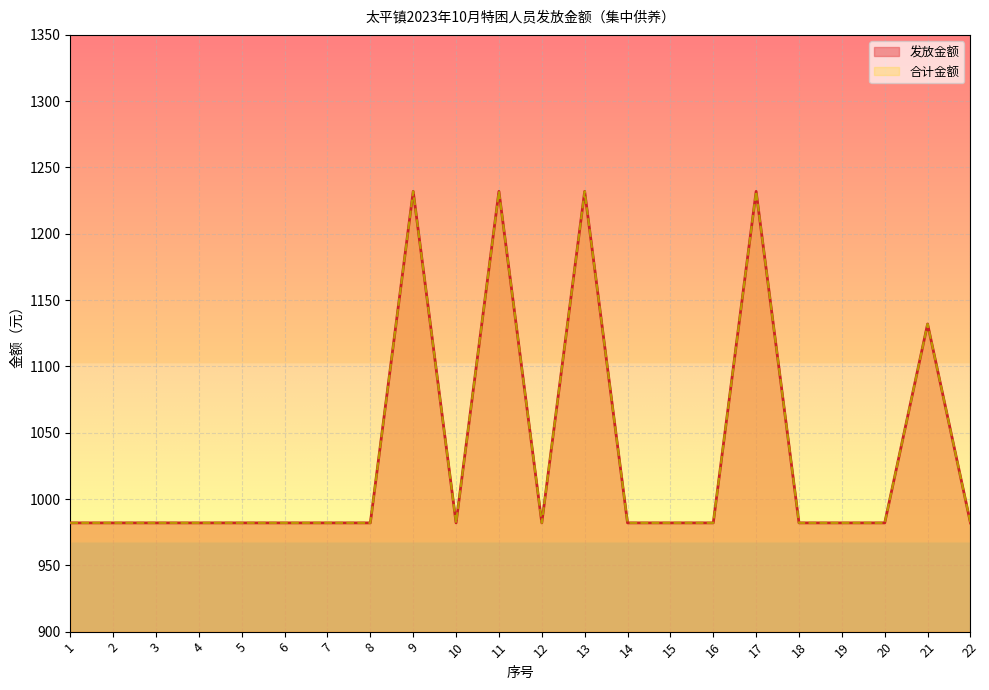

What is the value of the 合计金额 point at the 9th from the left?

1232